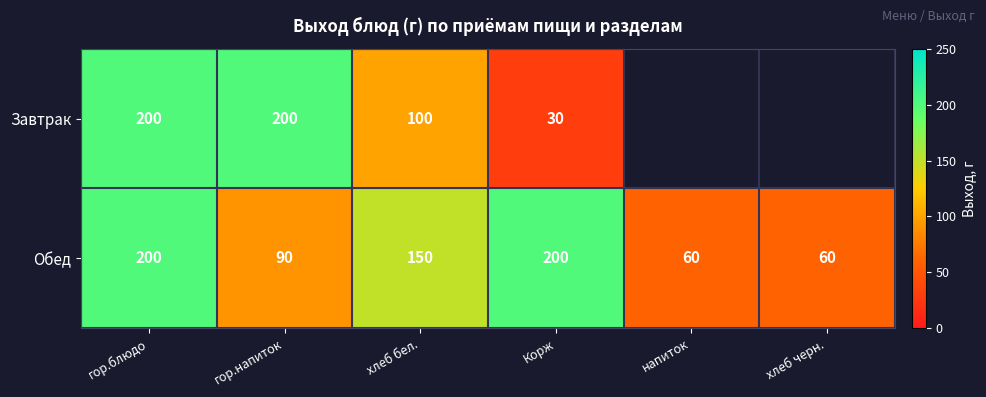

Is it true that Обед equals 67.1 at Корж?

False